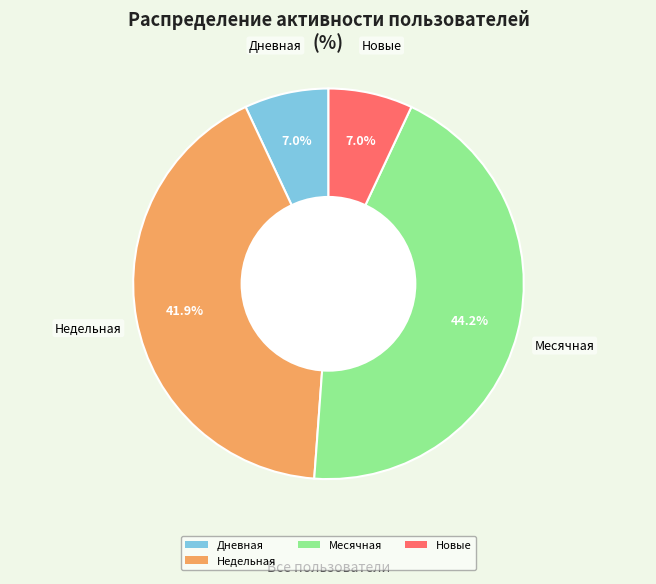

How many slices are in this pie chart?

4